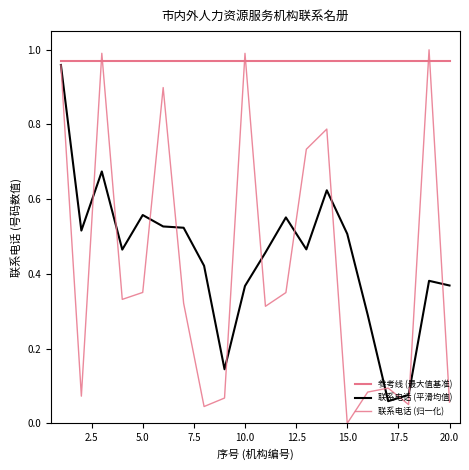

How many lines are shown in the chart?

3